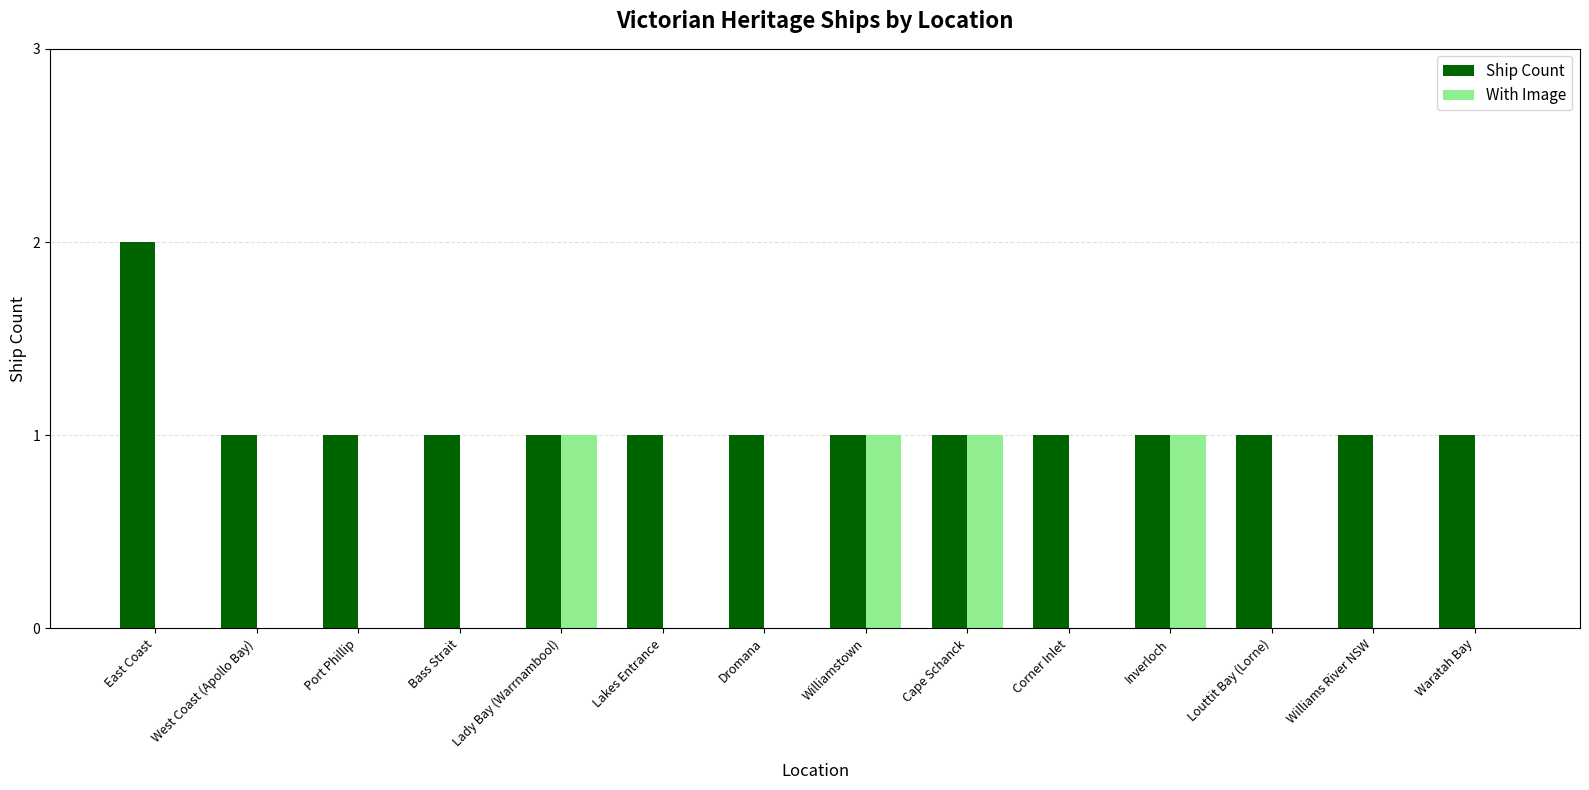

Reading left to right, what are all the values shown in this chart?

Ship Count: 2	1	1	1	1	1	1	1	1	1	1	1	1	1
With Image: 0	0	0	0	1	0	0	1	1	0	1	0	0	0